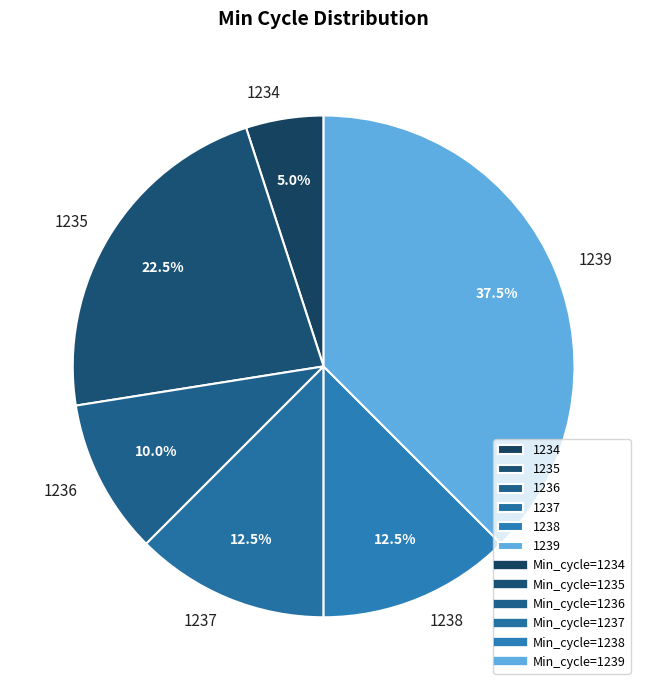

Combined, do 1235 and 1237 account for over 50%?

No